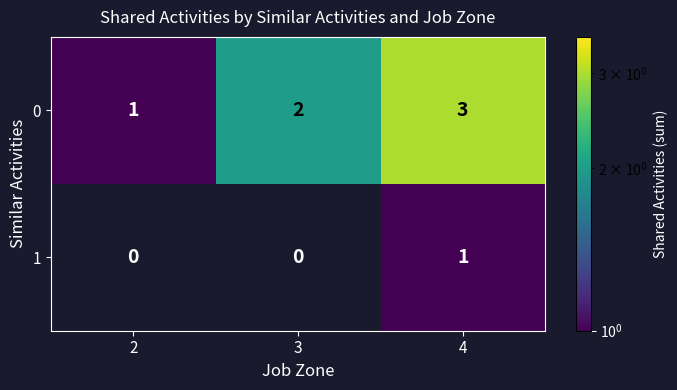

What is the difference between the highest and lowest values at 4?

2